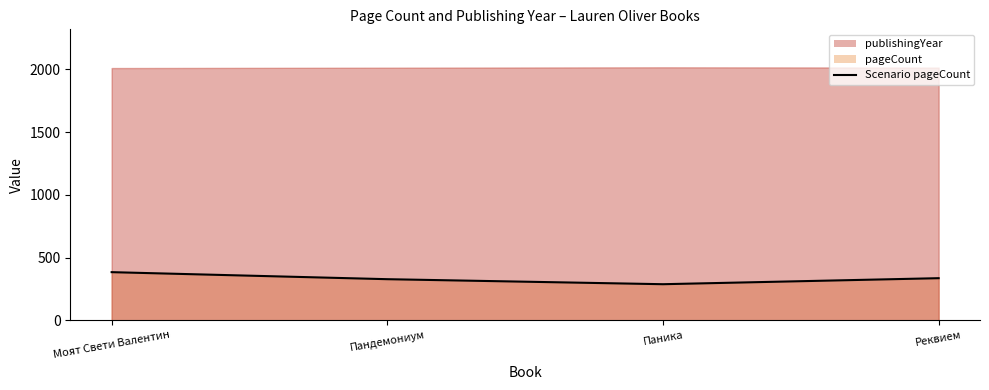

How many interior local valleys (lower than both neighbors) does the data have?

1